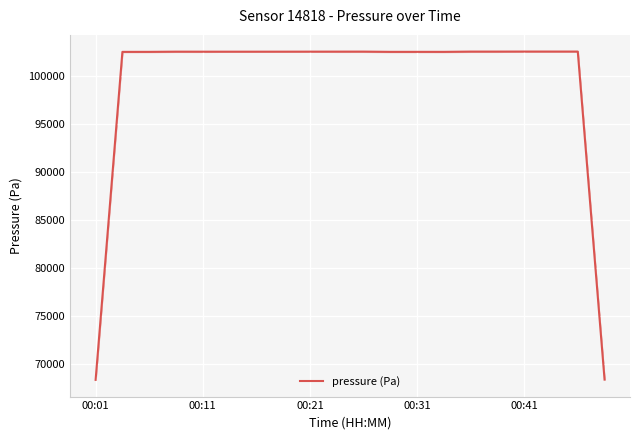

What is the maximum value for pressure (Pa)?

102579.1